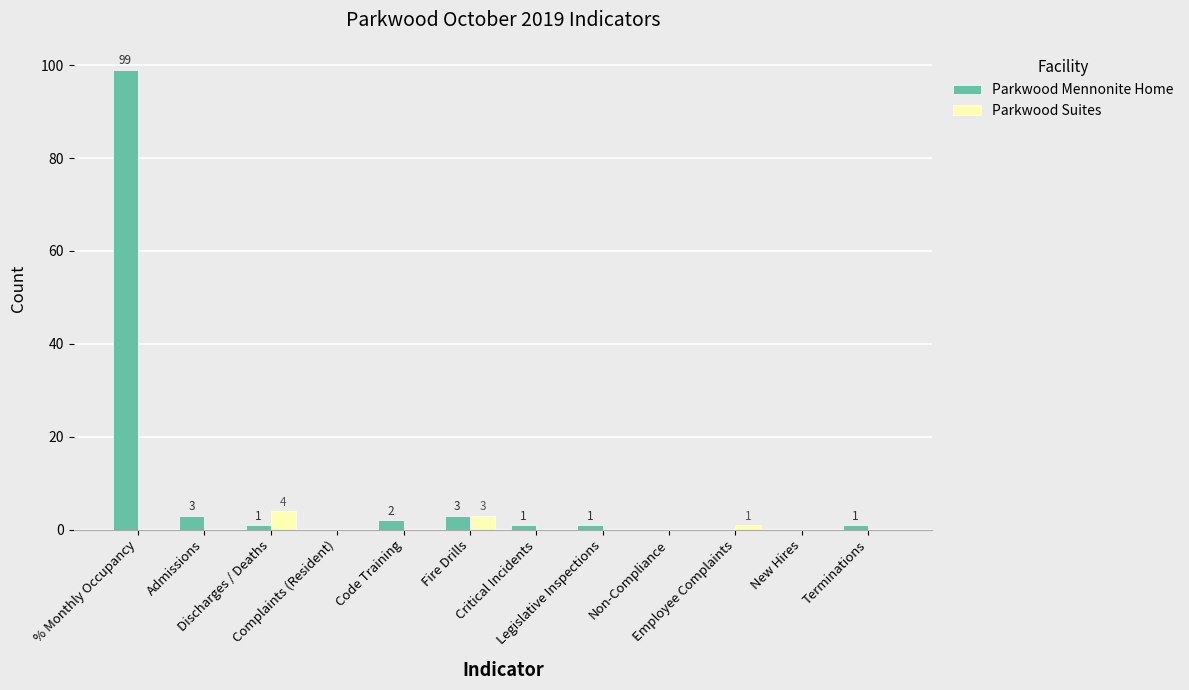

How many series are shown in this chart?

2